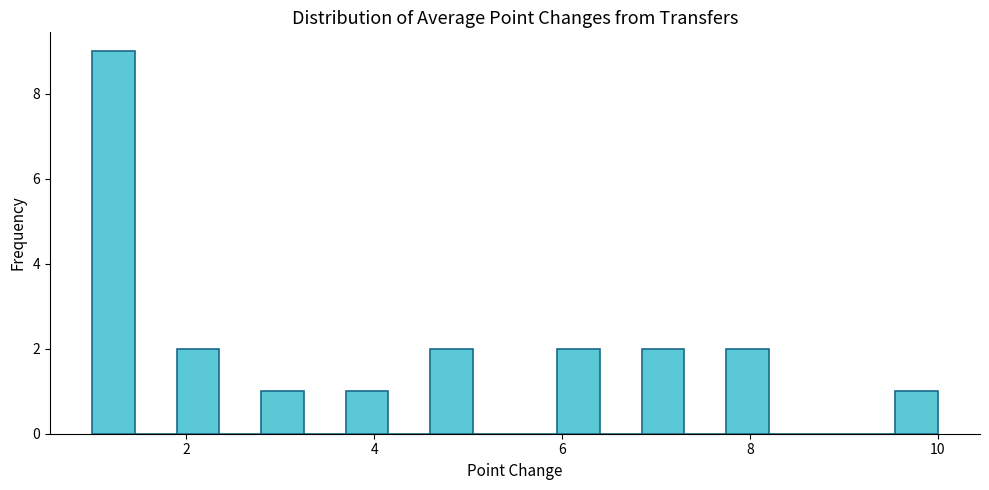

Around what value on the x-axis is the tallest bar? Give the approximate position of its centre, as read against the axis.

1.2